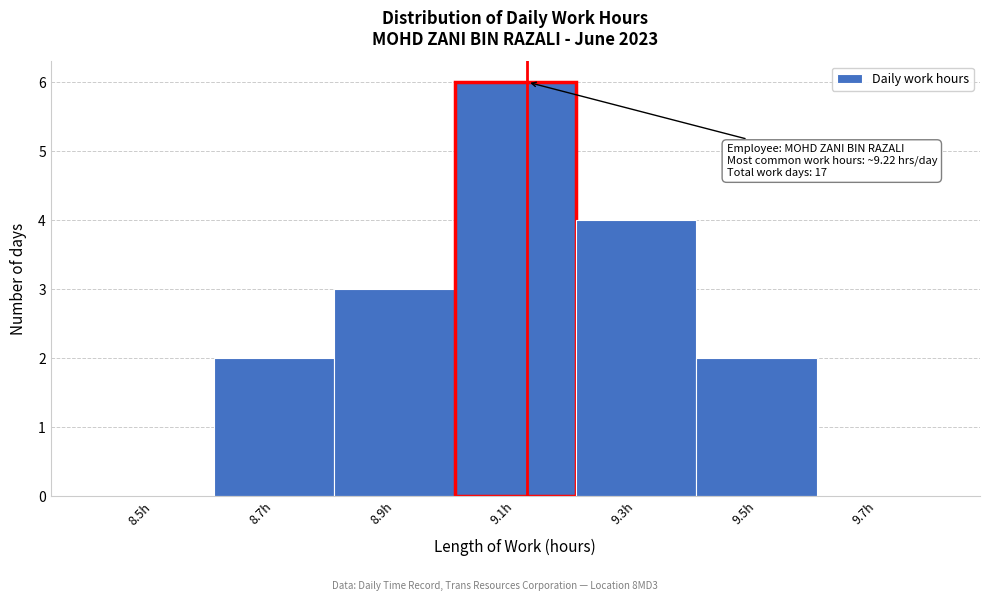

Reading left to right, extract all data points from this chart.

8.5h=0	8.7h=2	8.9h=3	9.1h=6	9.3h=4	9.5h=2	9.7h=0